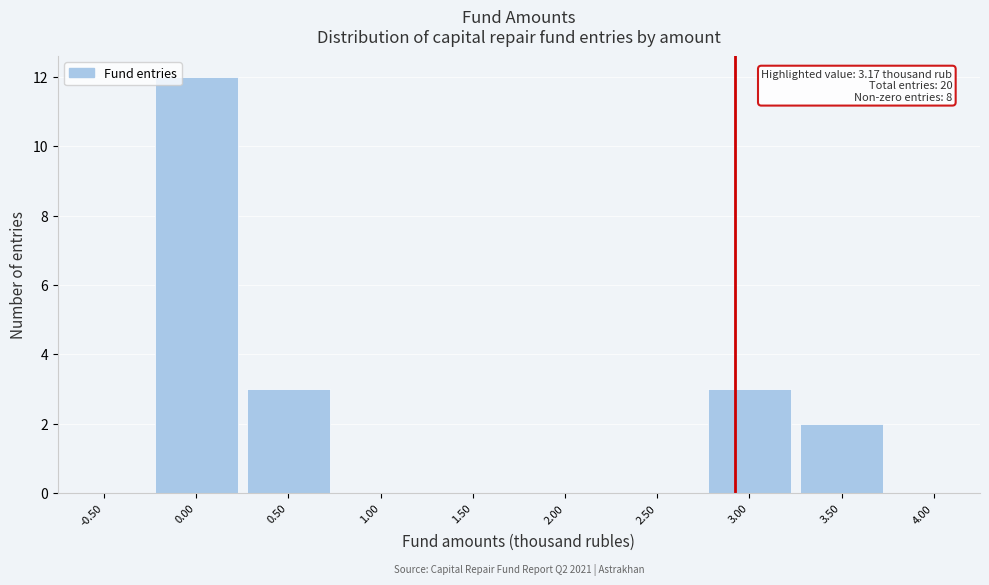

Reading left to right, extract all data points from this chart.

-0.50=0	0.00=12	0.50=3	1.00=0	1.50=0	2.00=0	2.50=0	3.00=3	3.50=2	4.00=0